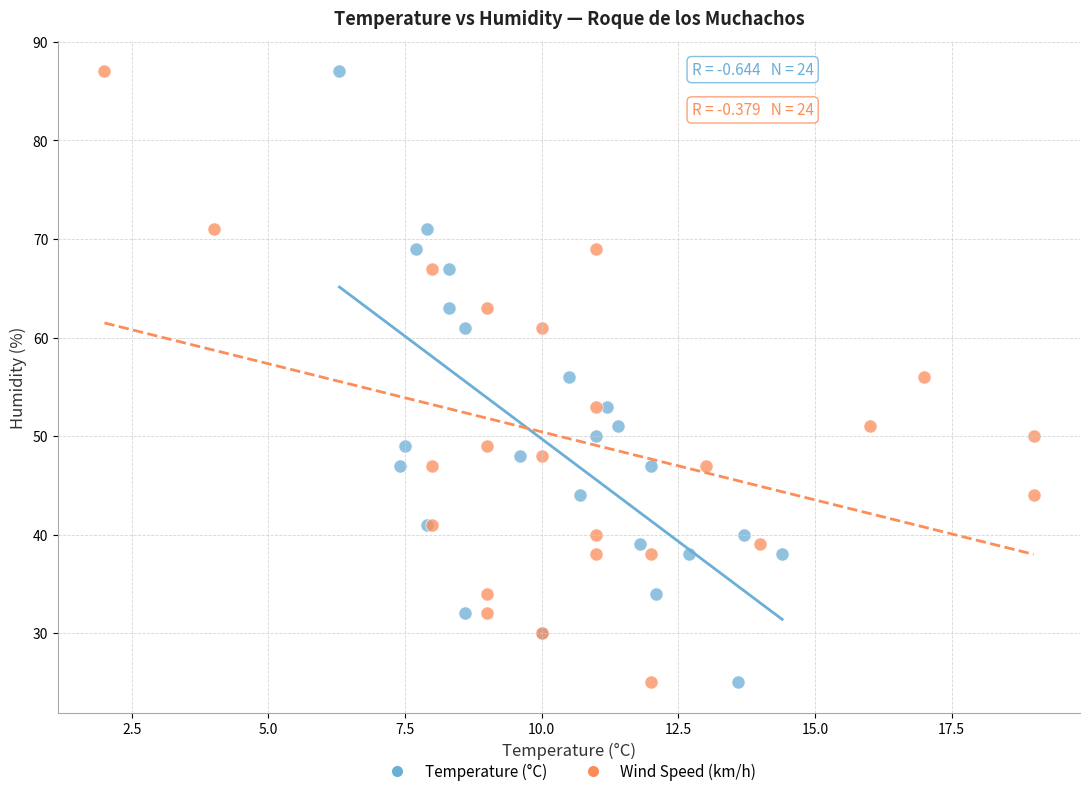

What are all the series names shown in the legend?

Temperature (°C), Wind Speed (km/h)